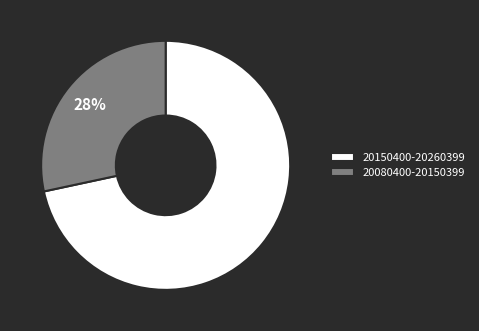

How many segments does this pie chart have?

2